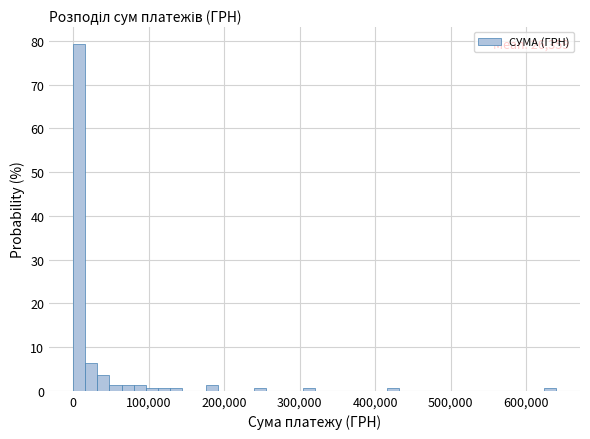

Around what value on the x-axis is the tallest bar? Give the approximate position of its centre, as read against the axis.

10000